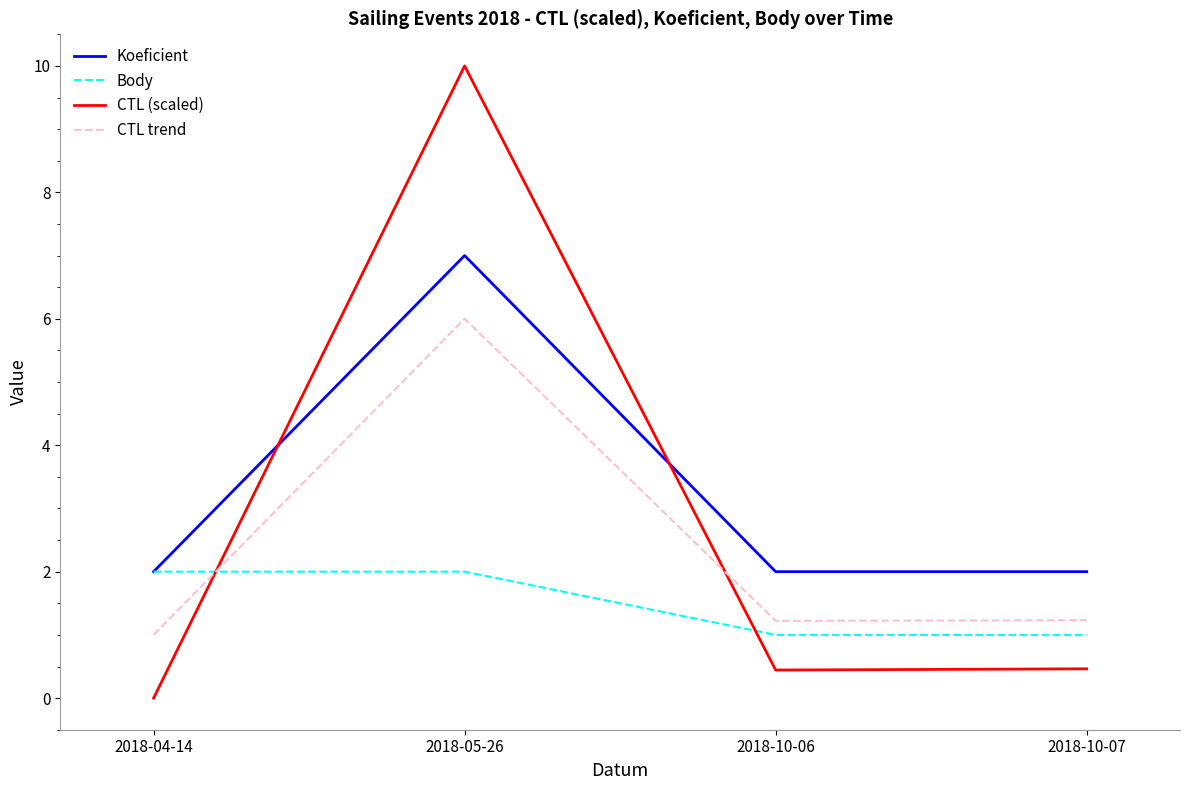

True or false: Body and CTL (scaled) cross at least once.

True